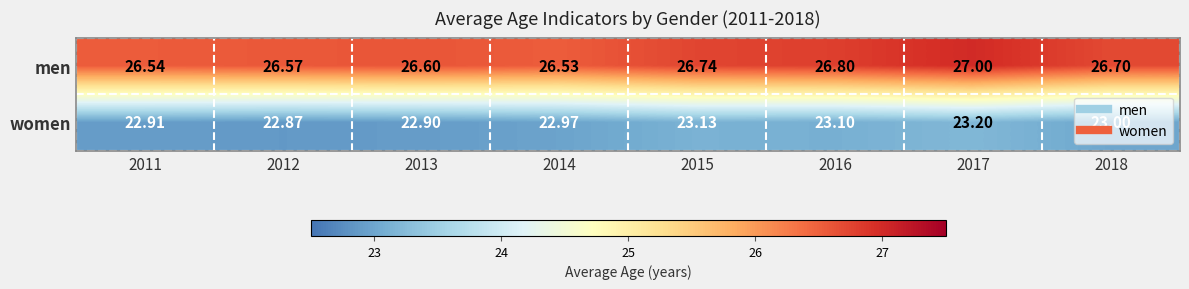

List the series in order of their overall mean, lowest first.

women, men